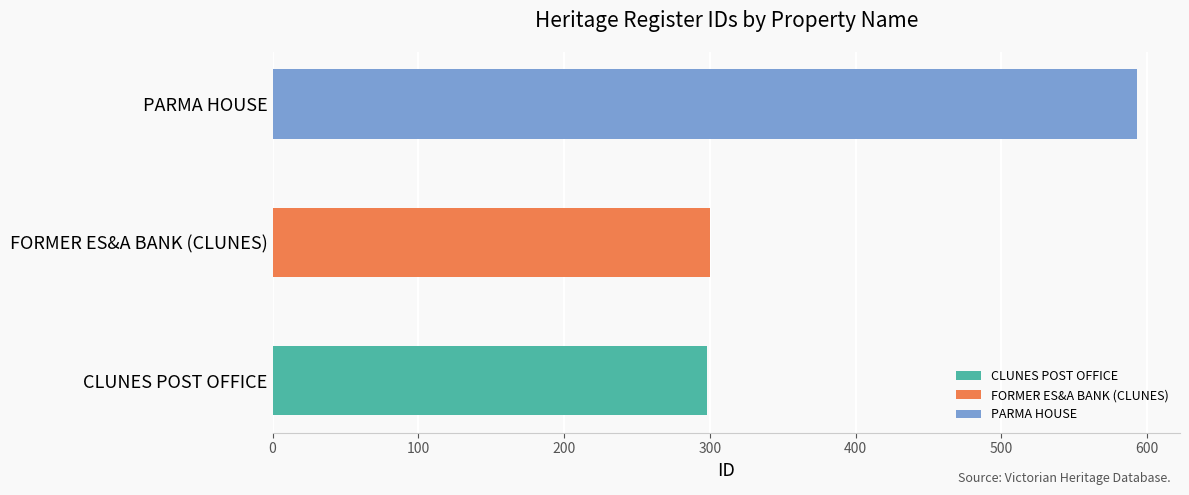

Reading left to right, list all the values displayed in this chart.

298	300	593